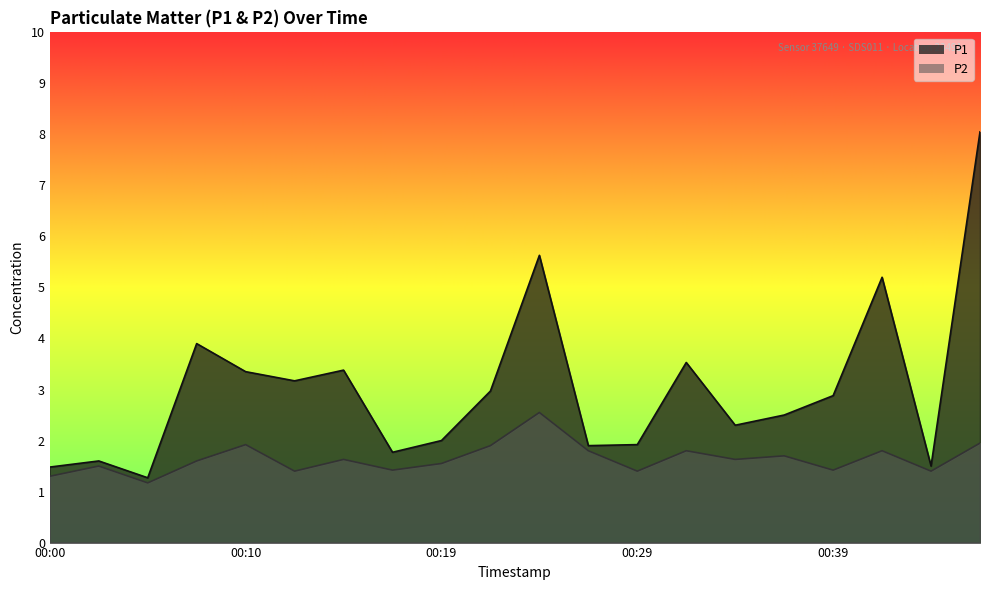

Reading left to right, extract all data points from this chart.

P1: 00:00=1.5	00:02=1.6	00:05=1.3	00:07=3.9	00:10=3.4	00:12=3.2	00:14=3.4	00:17=1.8	00:19=2.0	00:22=3.0	00:24=5.6	00:27=1.9	00:29=1.9	00:31=3.5	00:34=2.3	00:36=2.5	00:39=2.9	00:41=5.2	00:44=1.5	00:46=8.1
P2: 00:00=1.3	00:02=1.5	00:05=1.2	00:07=1.6	00:10=1.9	00:12=1.4	00:14=1.6	00:17=1.4	00:19=1.6	00:22=1.9	00:24=2.5	00:27=1.8	00:29=1.4	00:31=1.8	00:34=1.6	00:36=1.7	00:39=1.4	00:41=1.8	00:44=1.4	00:46=1.9